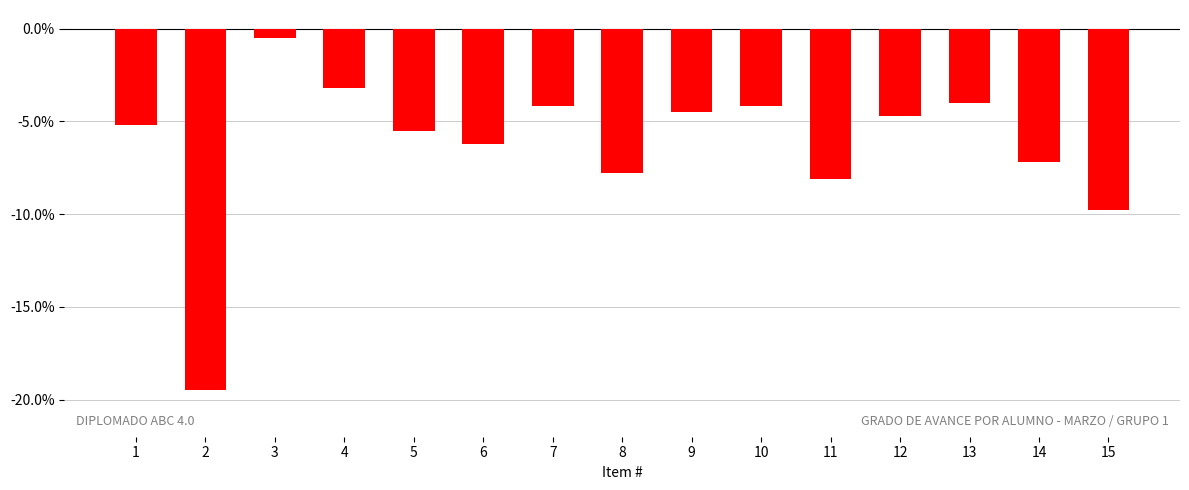

What is the difference between the maximum and minimum values?

19.0